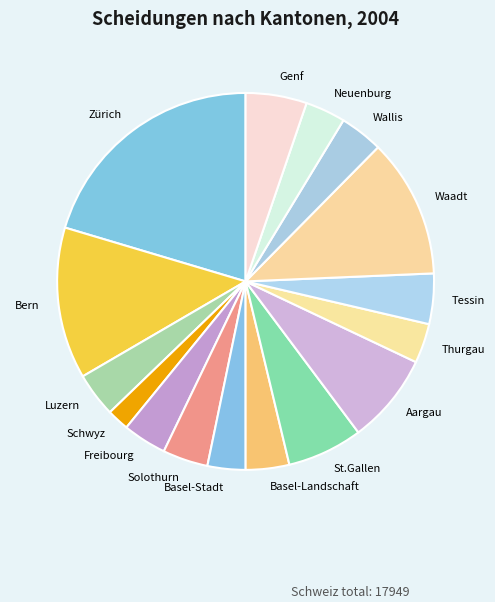

What is the largest slice in the pie chart?

Zürich